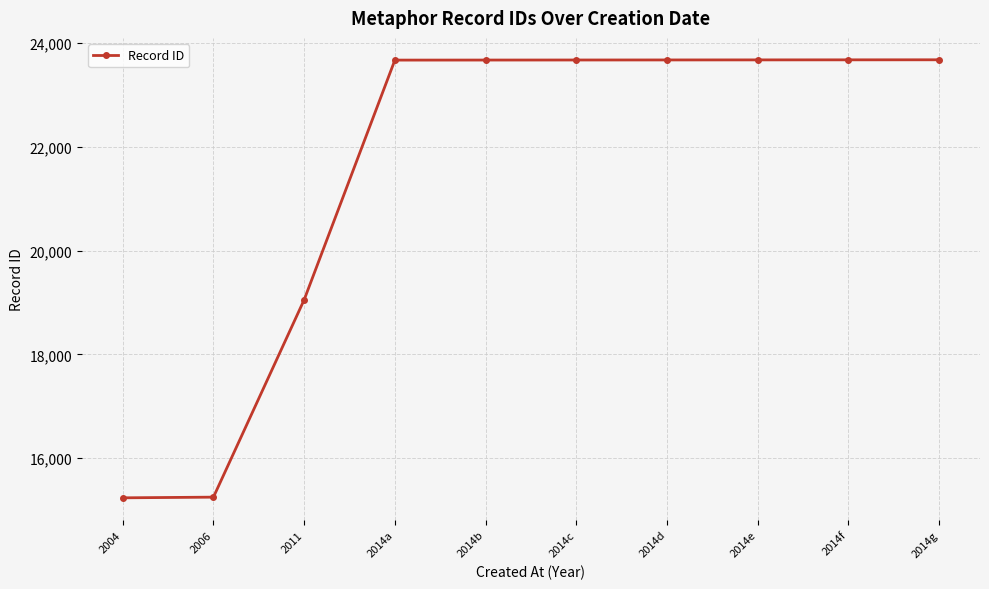

What is the sum of the values at 2004 and 2006?

30489